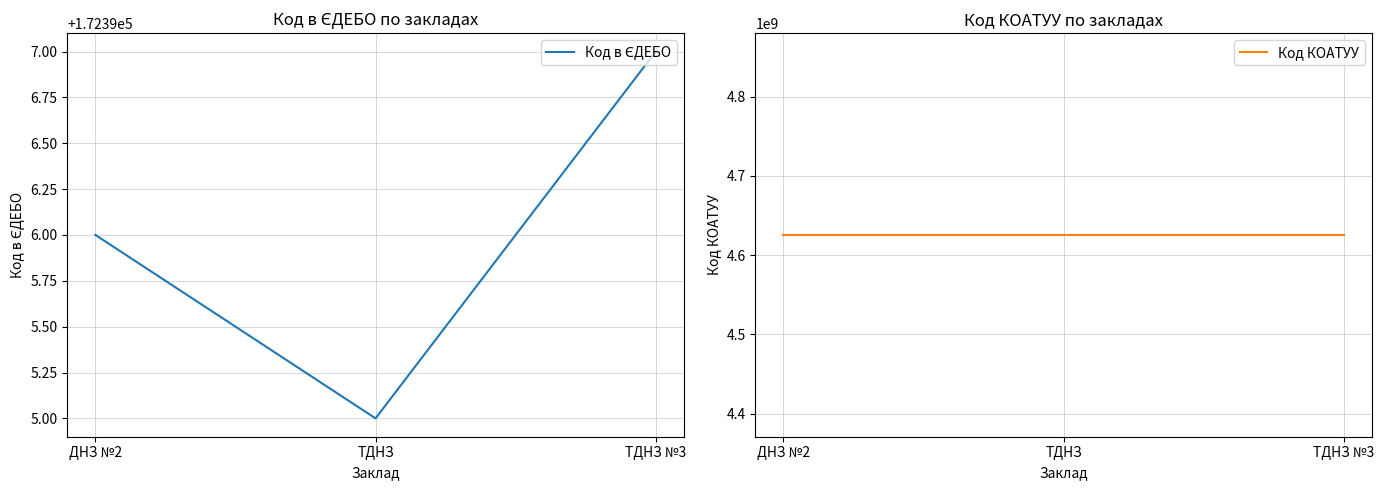

What is the highest value of the Код в ЄДЕБО series?

172397